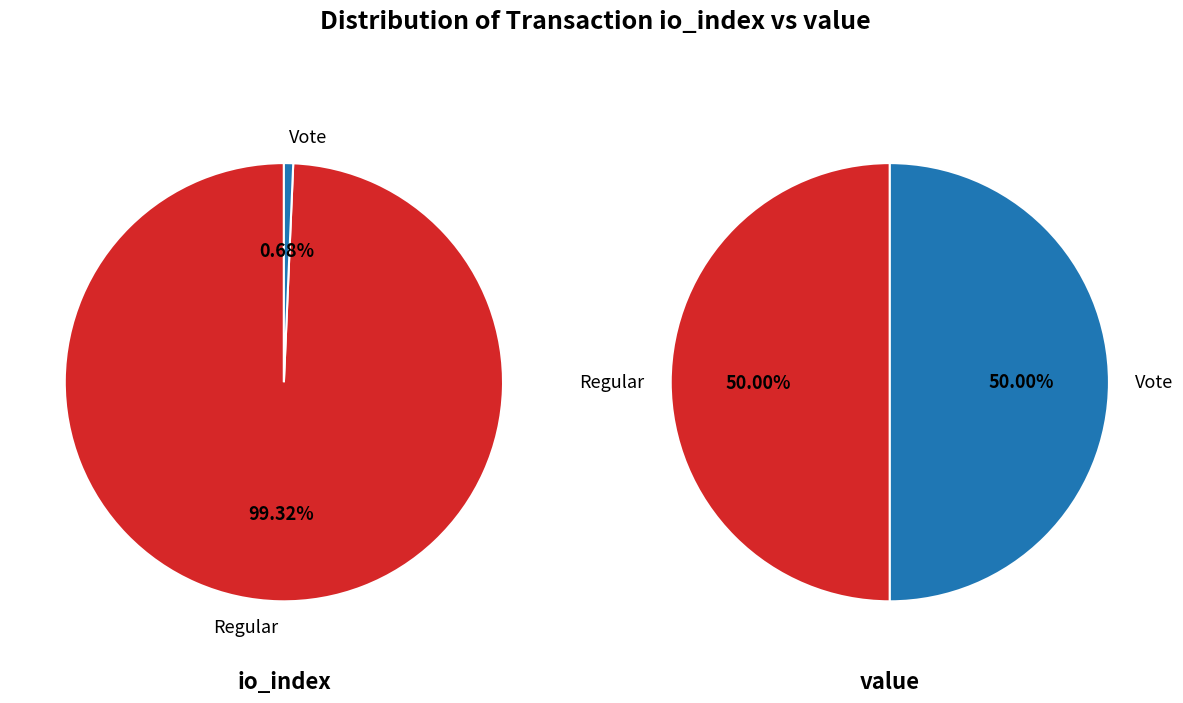

Is the sum of io_index and value greater than half?

Yes